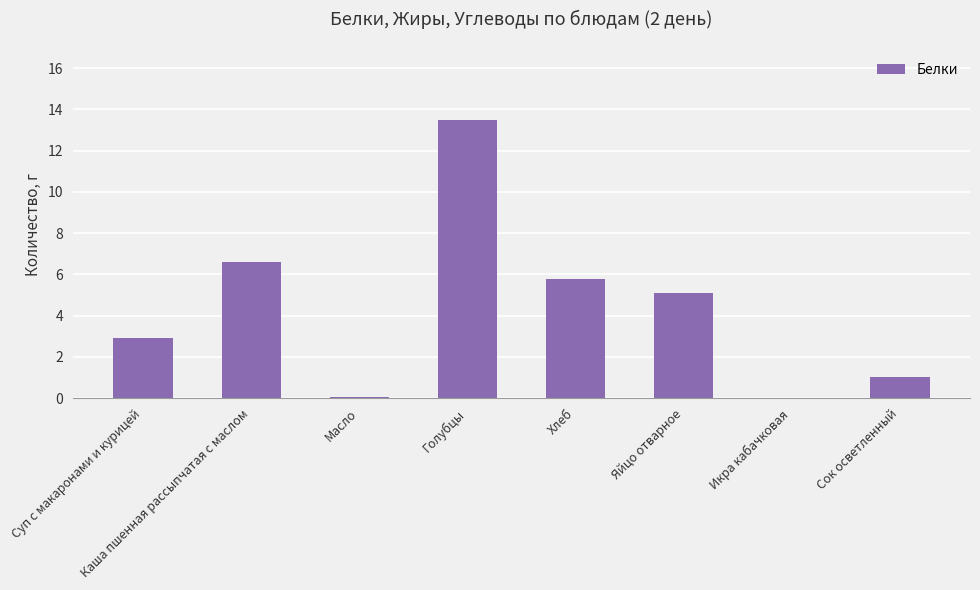

What value does the data have at Каша пшенная рассыпчатая с маслом?

6.6